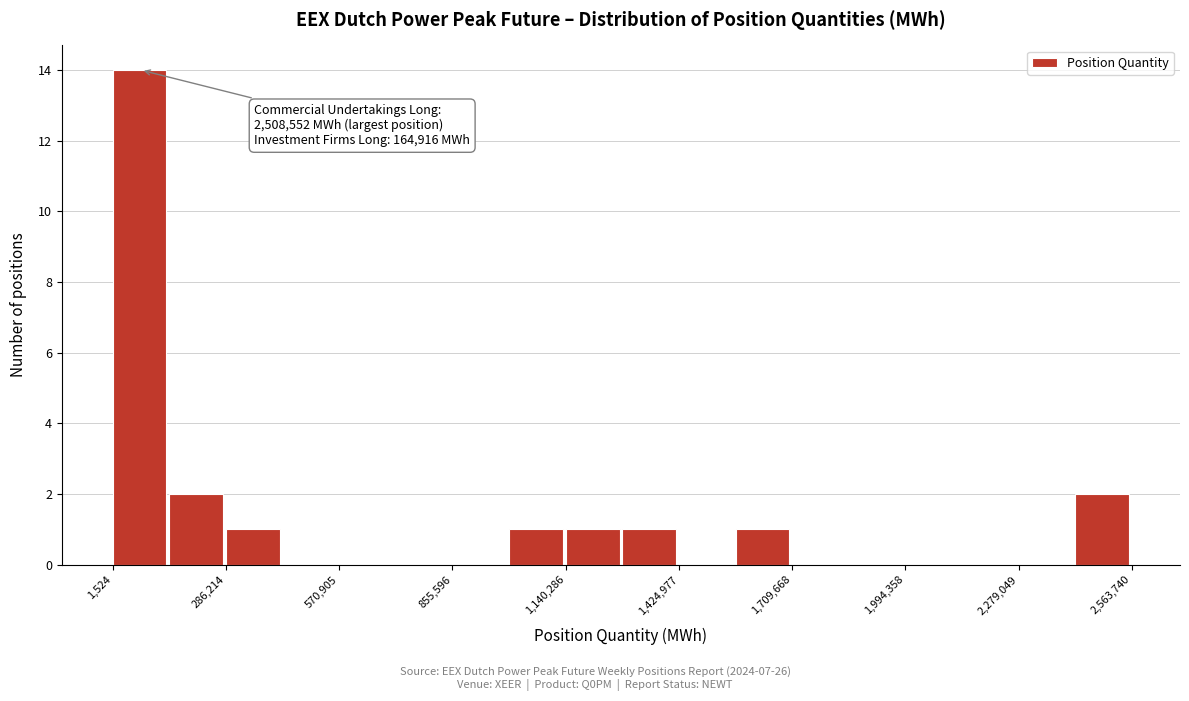

Around what value on the x-axis is the tallest bar? Give the approximate position of its centre, as read against the axis.

50000